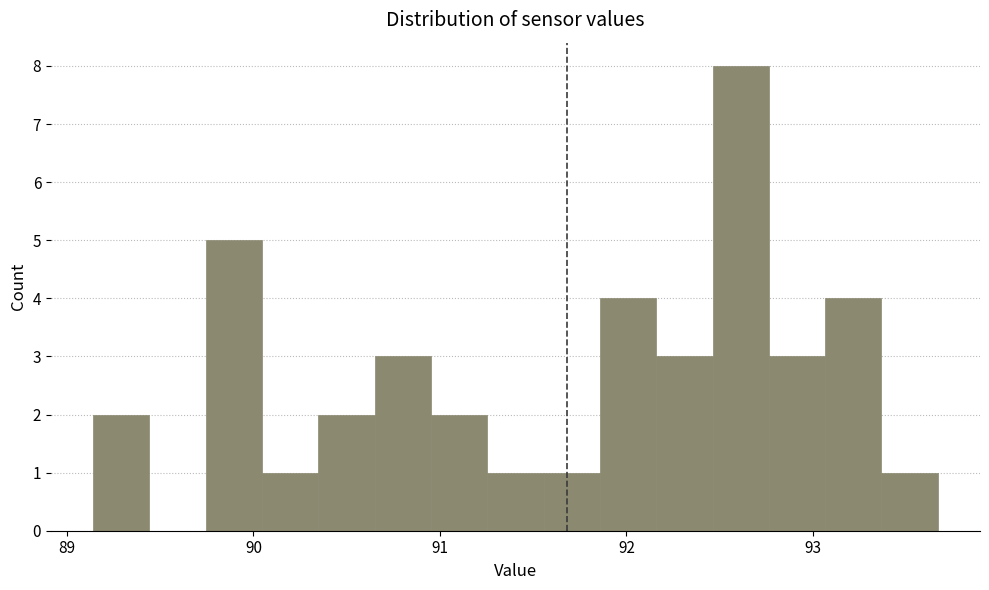

Read against the x-axis, roughly where is the centre of the tallest bar?

92.6